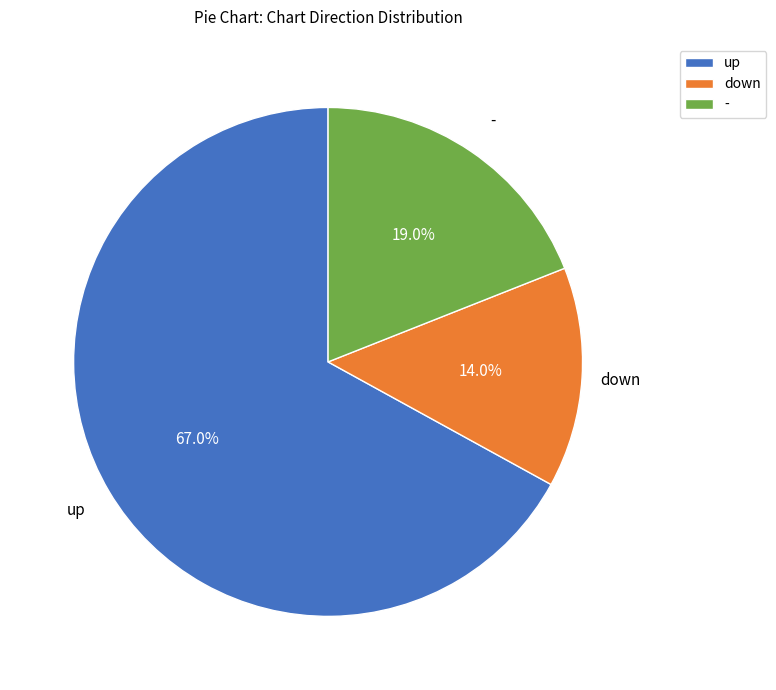

Approximately how many times larger is the value at down compared to -?

0.7